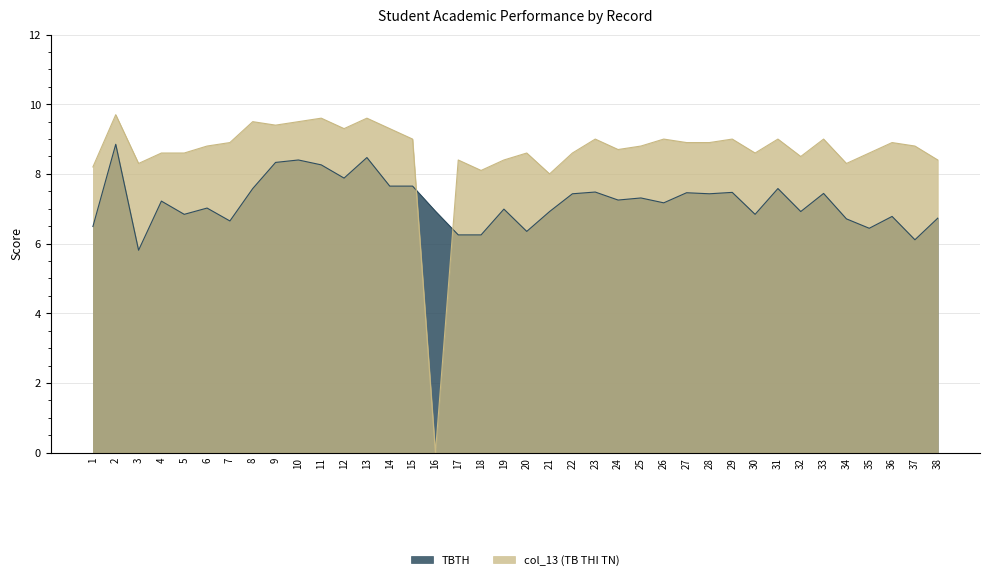

What is the difference between the highest and lowest values at 19?

1.4